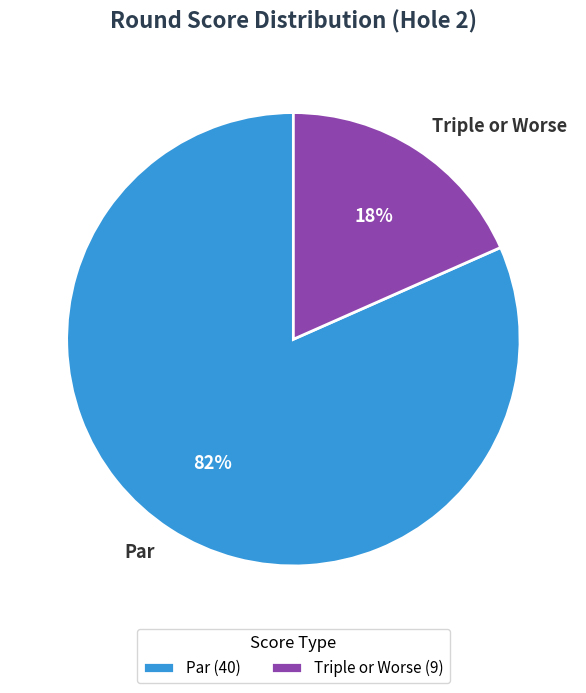

What is the majority slice?

Par